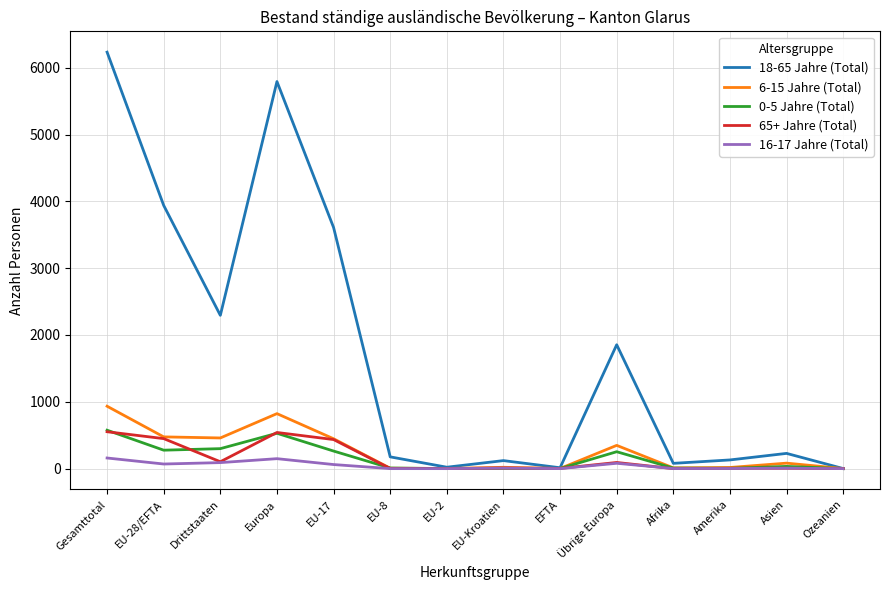

What is the sum of the 6-15 Jahre (Total) values at Europa and EU-28/EFTA?

1298